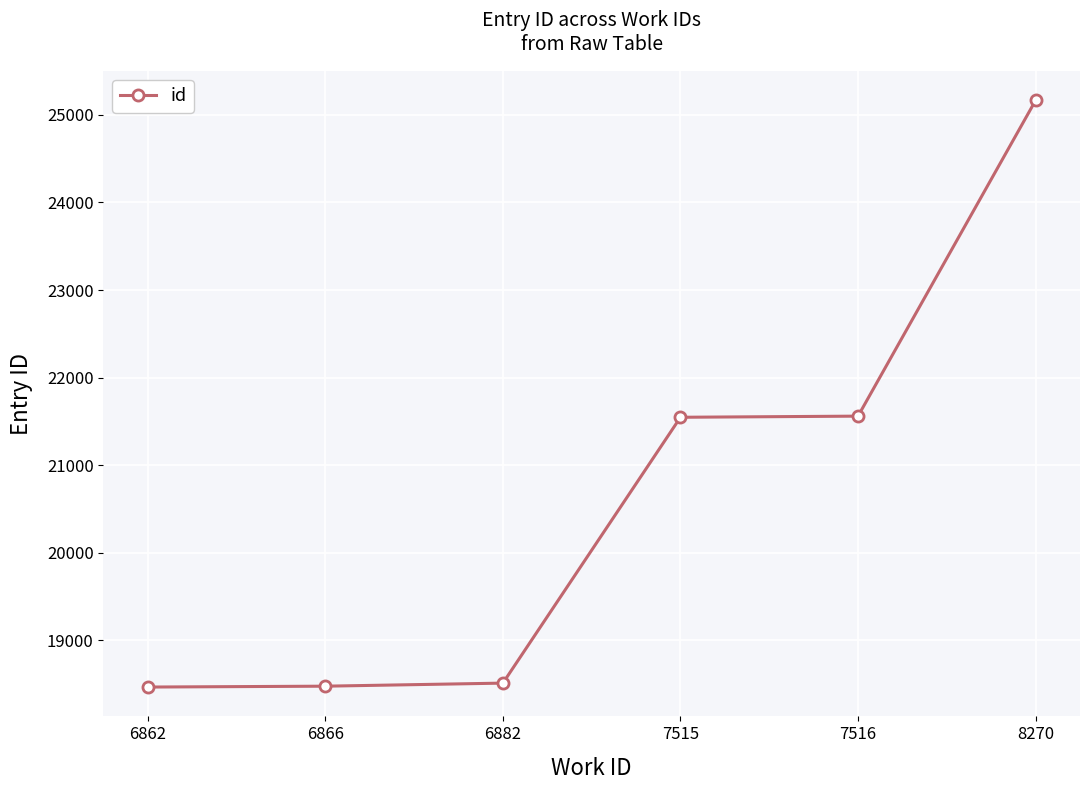

Which label corresponds to the largest value in the chart?

8270